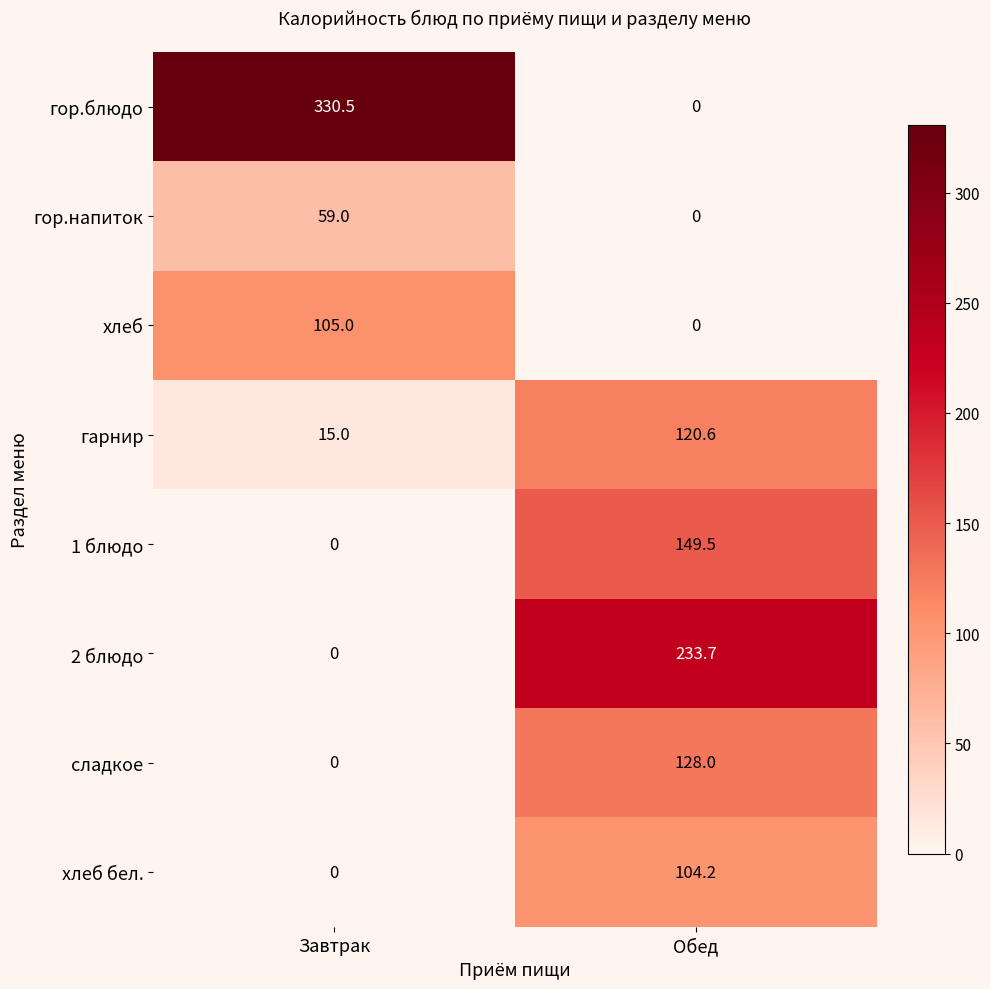

What is the sum of all хлеб бел. values?

104.2